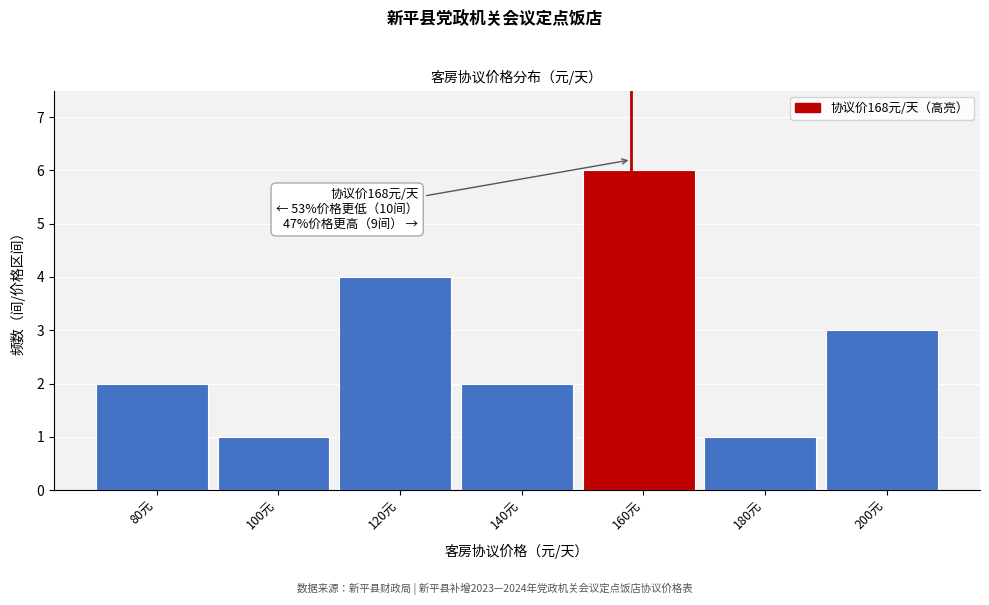

Reading left to right, what are all the values shown in this chart?

80元=2	100元=1	120元=4	140元=2	160元=6	180元=1	200元=3